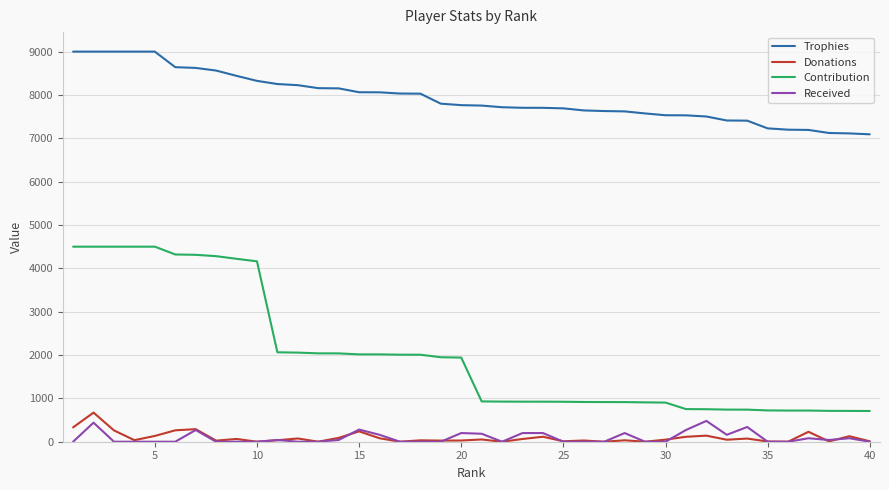

What is the maximum value shown in the chart?

9000